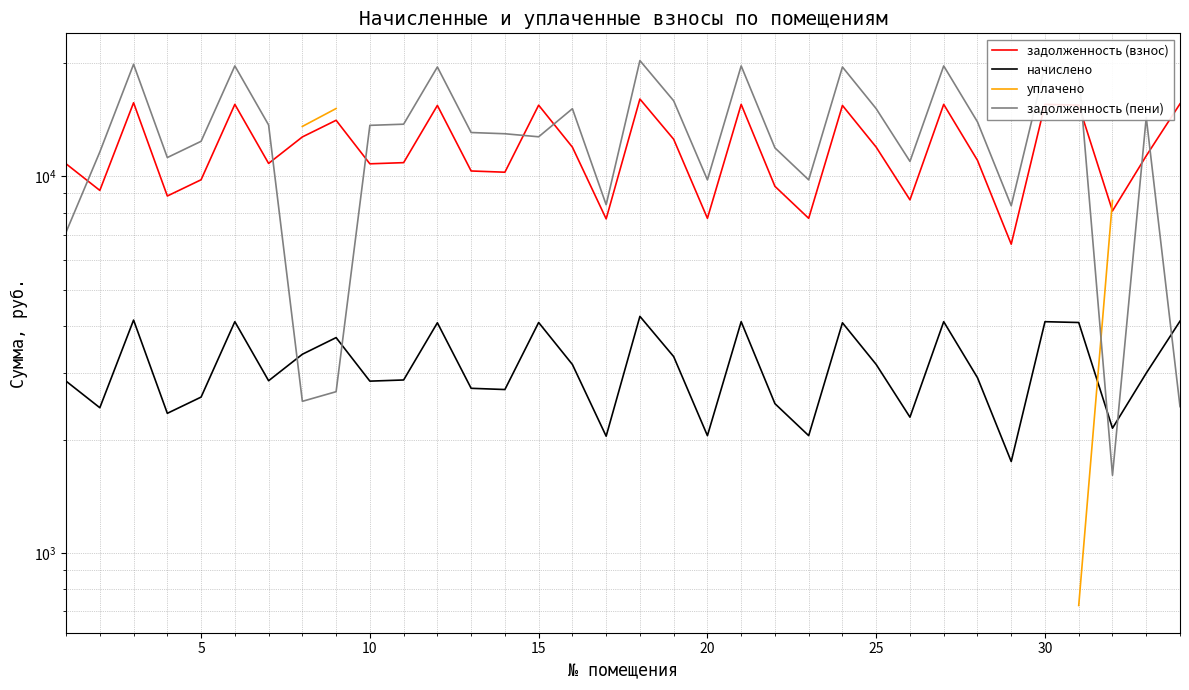

What are all the series names shown in the legend?

задолженность (взнос), начислено, уплачено, задолженность (пени)